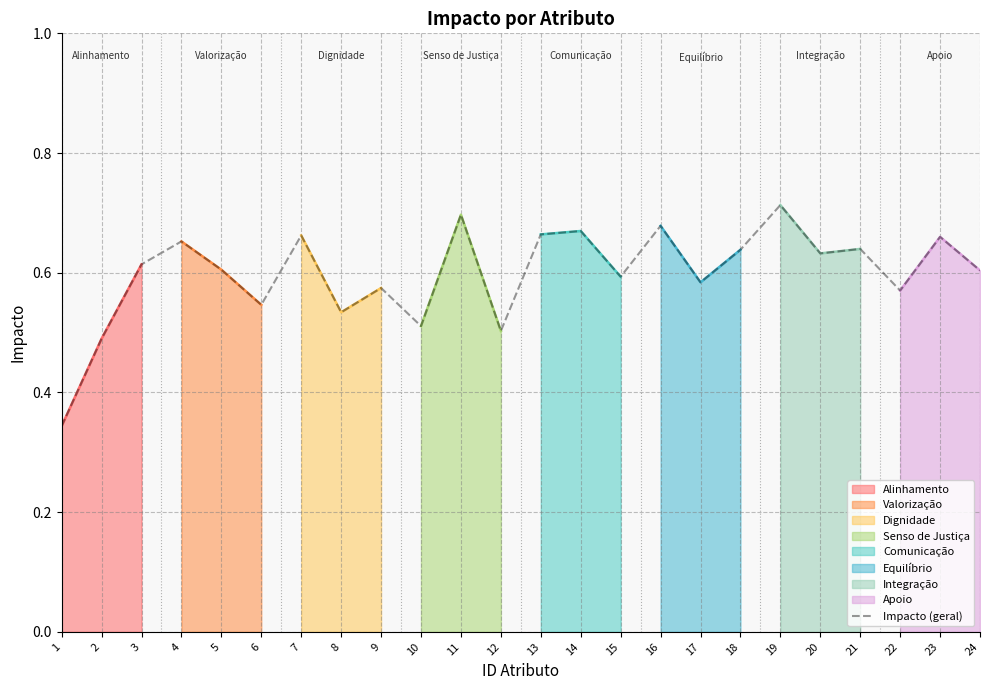

True or false: the data shows 0.3 at 12.

False